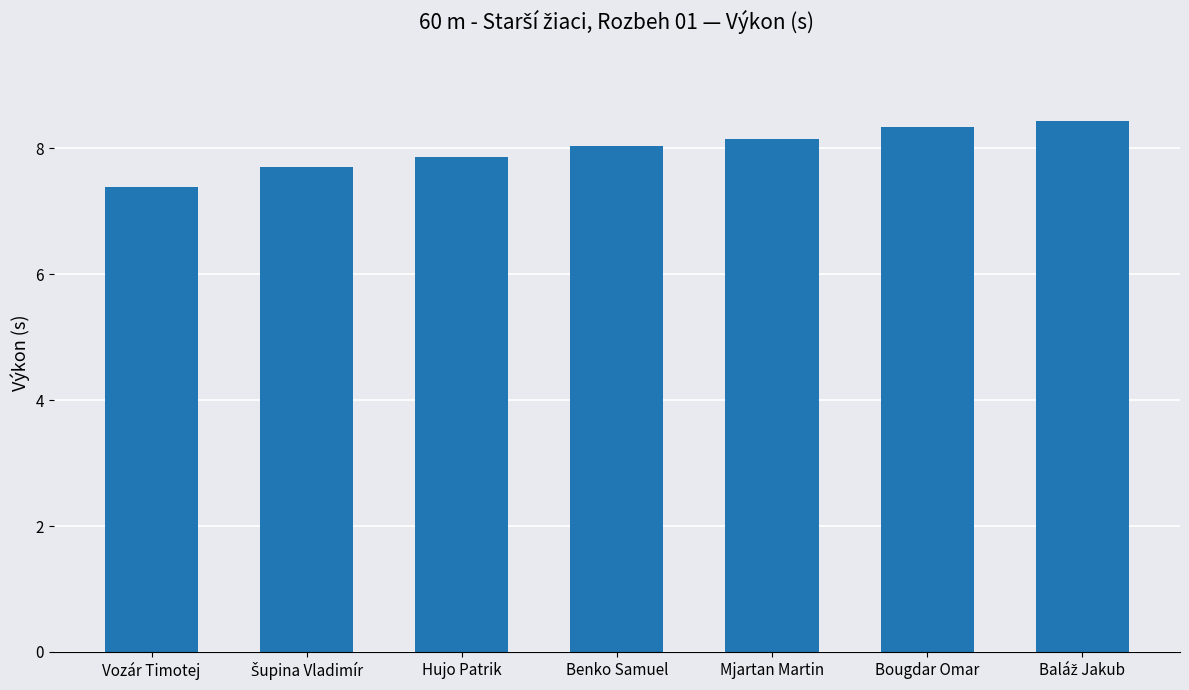

Reading left to right, list all the values displayed in this chart.

7.4	7.7	7.9	8.0	8.2	8.3	8.4